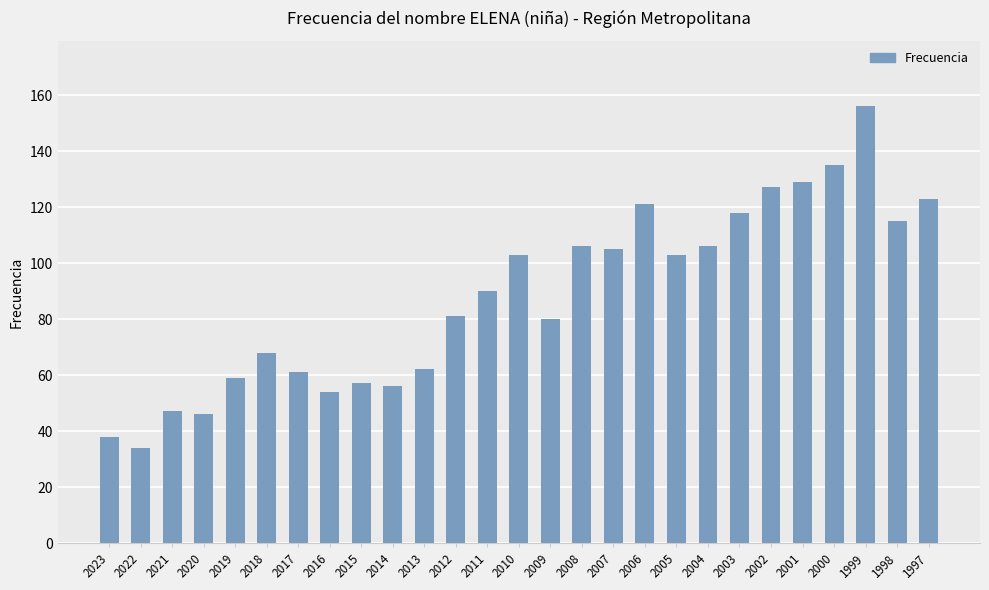

Which category has the lowest value across all series?

2022